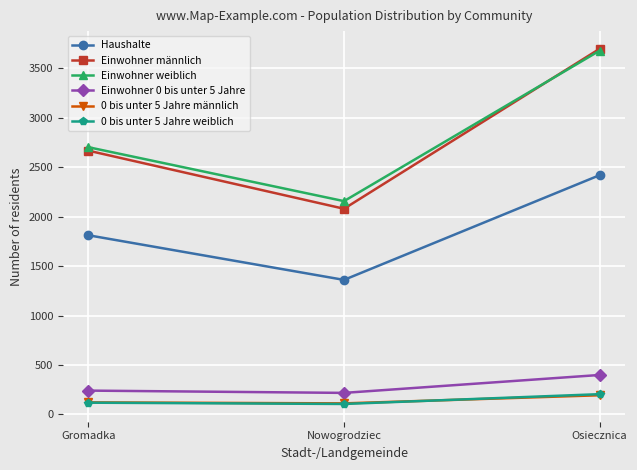

What is the spread (max minus min) of values at Nowogrodziec?

2050